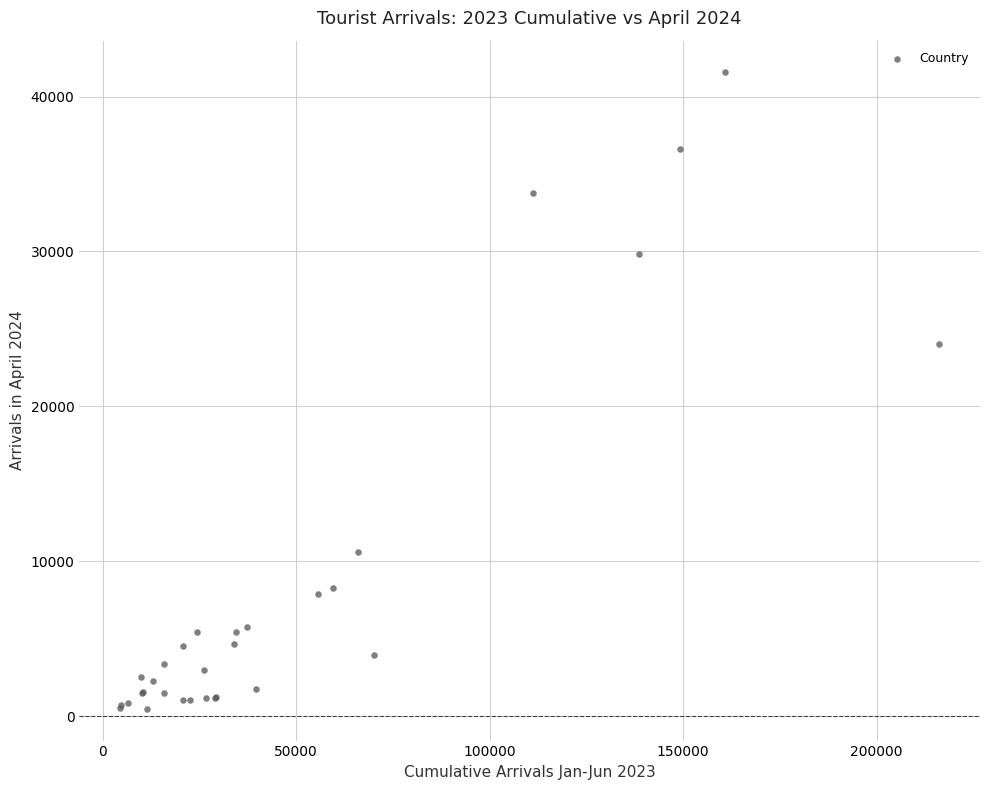

What Y value in the scatter plot is closest to 21016?

23998